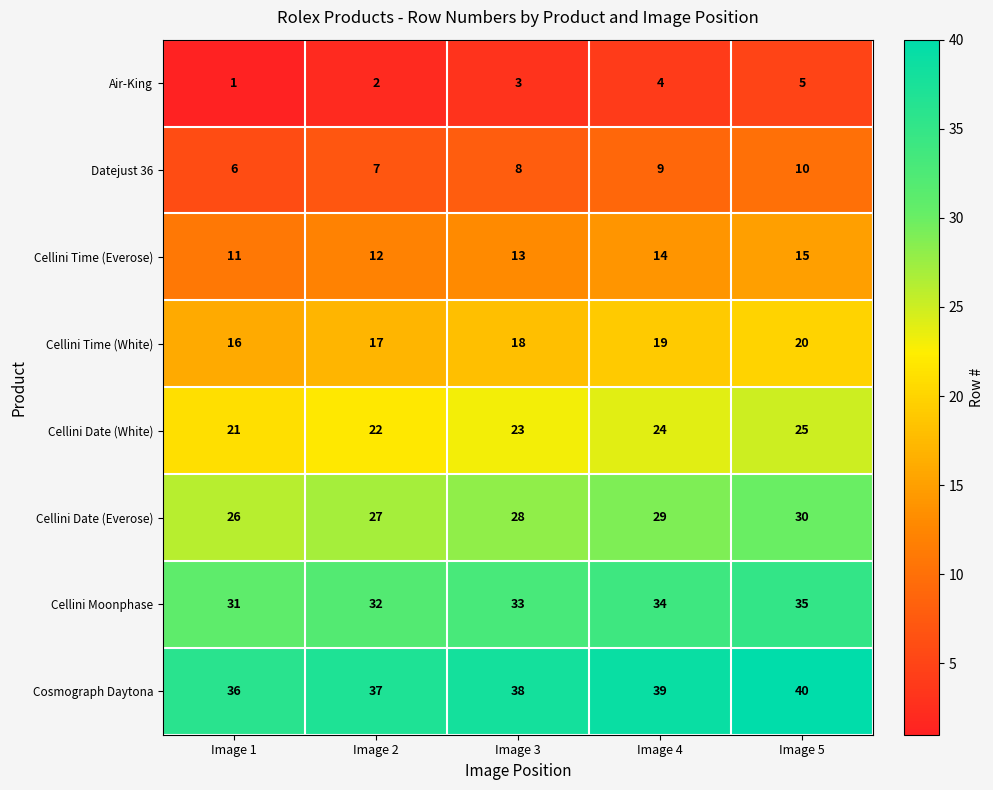

How many values in the Cellini Time (White) series are below 18?

2